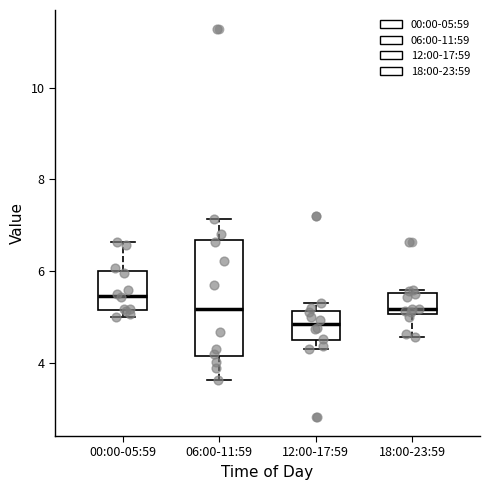

Reading left to right, read every box against the y-axis: the position of its median line, the range the box covers, and the ends of its whiskers. The values are not printed on the chart, so give them approximately, as read against the axis.

00:00-05:59: median 5.4, box 5.2 to 6.0, whiskers 5.0 to 6.6
06:00-11:59: median 5.2, box 4.2 to 6.6, whiskers 3.6 to 7.2
12:00-17:59: median 4.8, box 4.4 to 5.2, whiskers 4.4 (just below the box's lower edge) to 5.4
18:00-23:59: median 5.2, box 5.0 to 5.6, whiskers 4.6 to 5.6 (just above the box's upper edge)